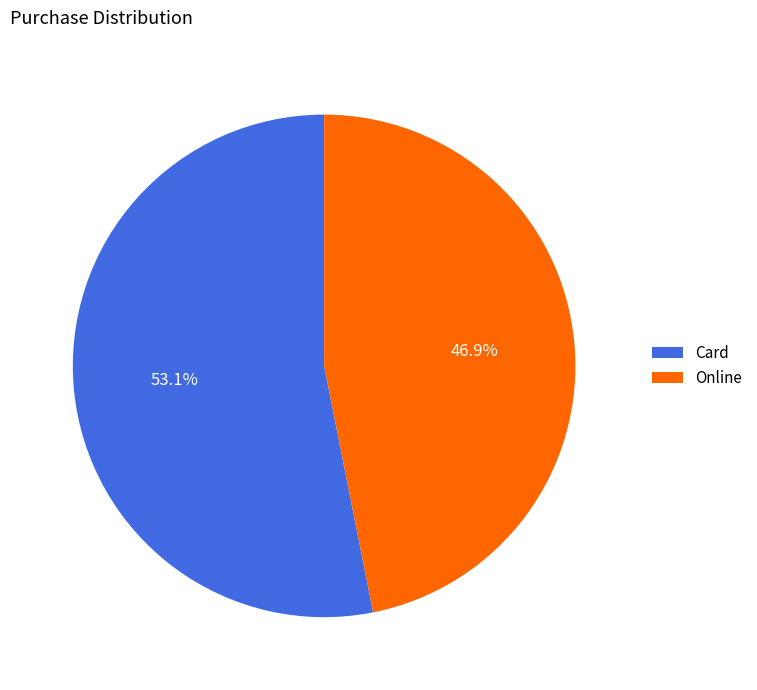

Is there any slice that represents more than half of the pie?

Yes